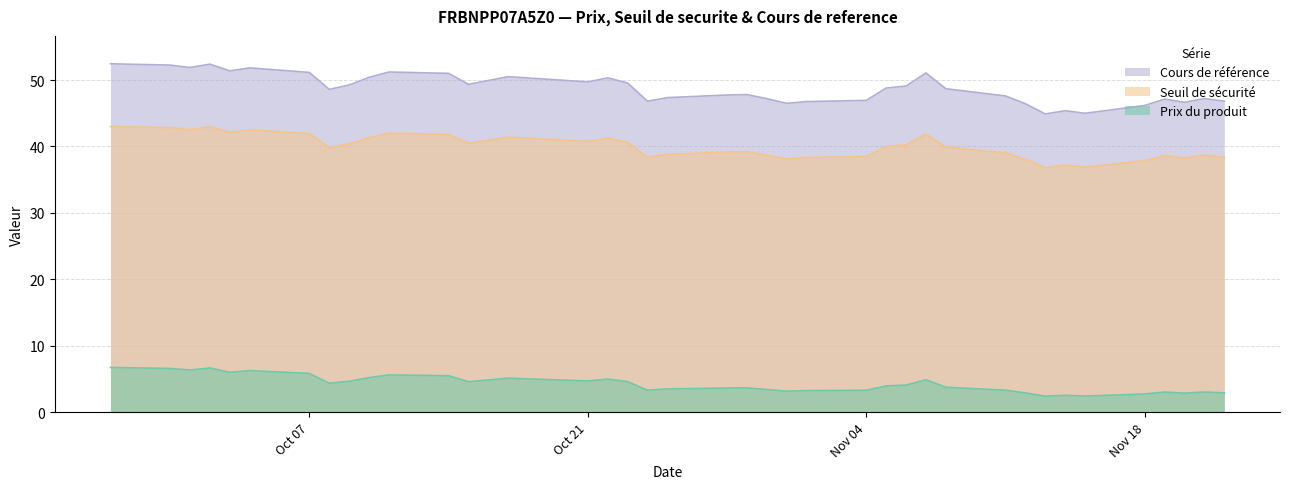

Does the chart have visible grid lines?

Yes